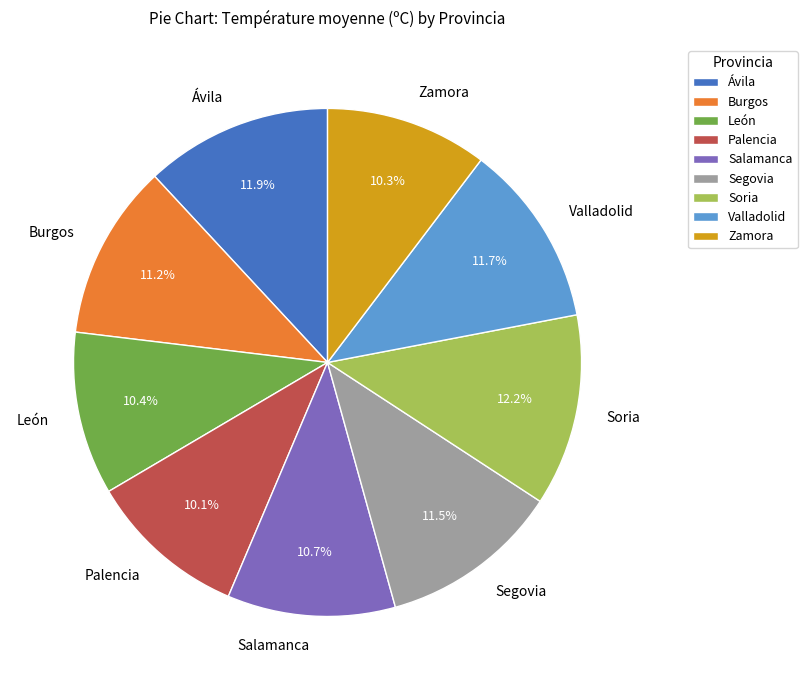

What percentage do León and Soria together represent?

22.6%